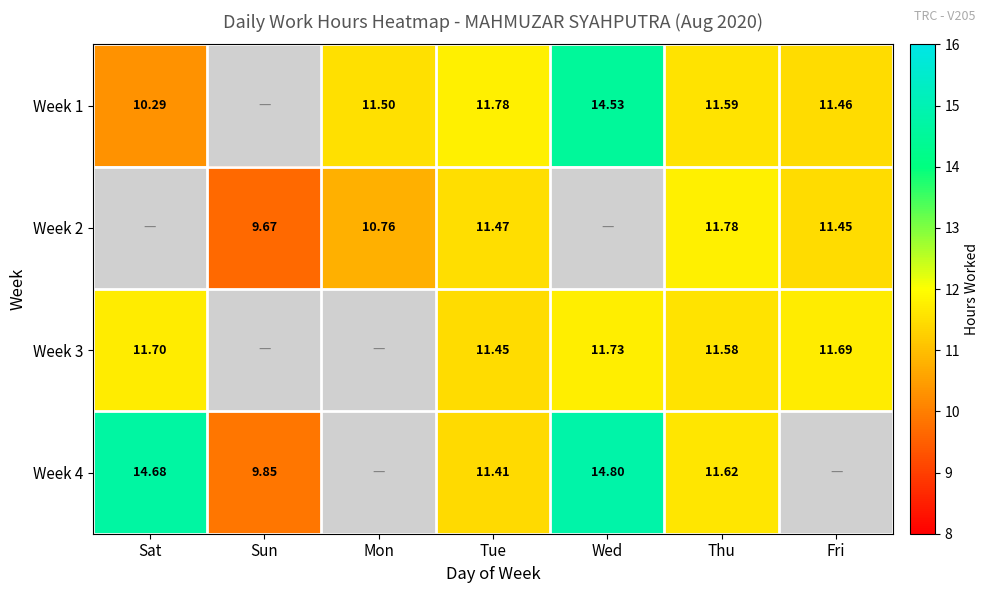

Is the value of Week 2 at Tue greater than the value of Week 3 at Mon?

No